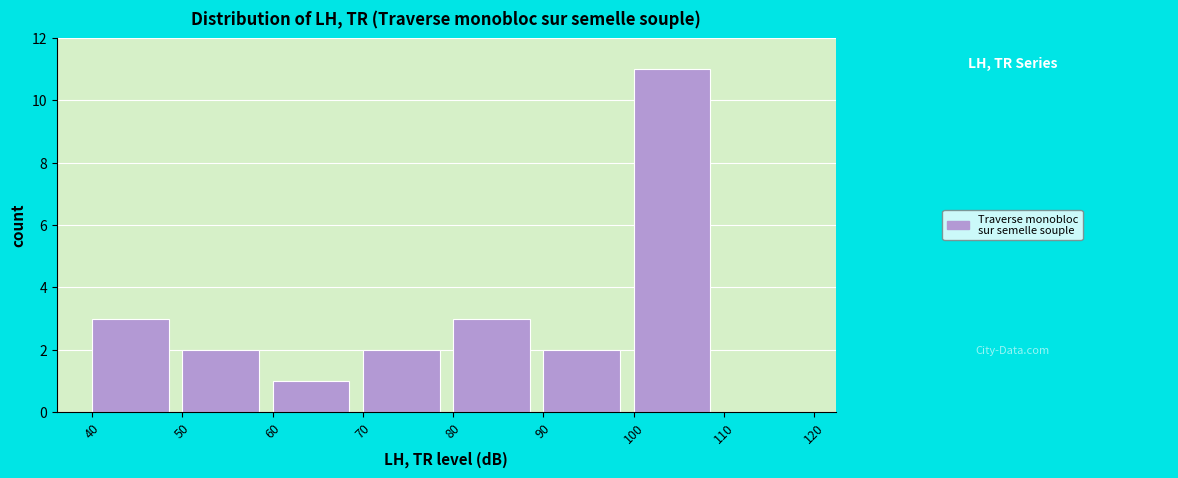

Reading left to right, list every bar in this chart as the range it spans on the x-axis followed by its height. The values are not printed on the chart, so give them approximately, as read against the axis.

40 to 50: 3
50 to 60: 2
60 to 70: 1
70 to 80: 2
80 to 90: 3
90 to 100: 2
100 to 110: 11
110 to 120: 0